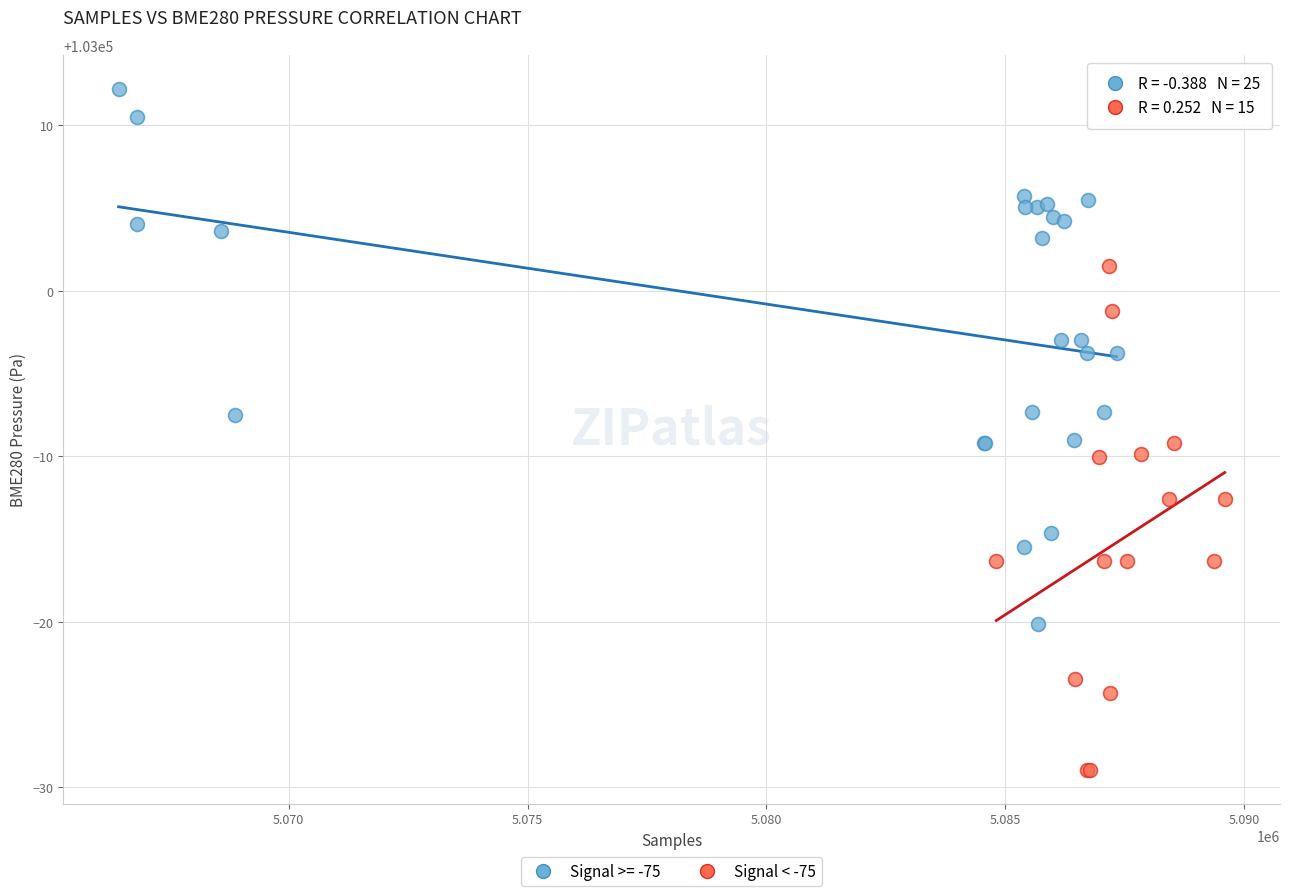

Which series reaches the minimum Y coordinate?

Signal < -75